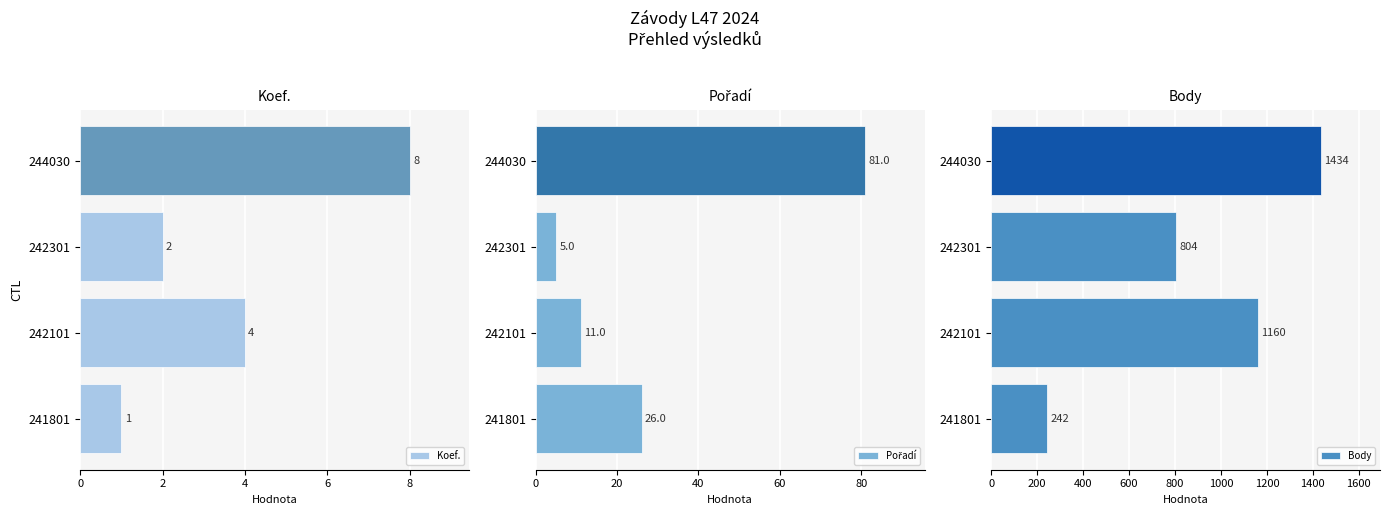

Is it true that Koef. equals 8 at 244030?

True